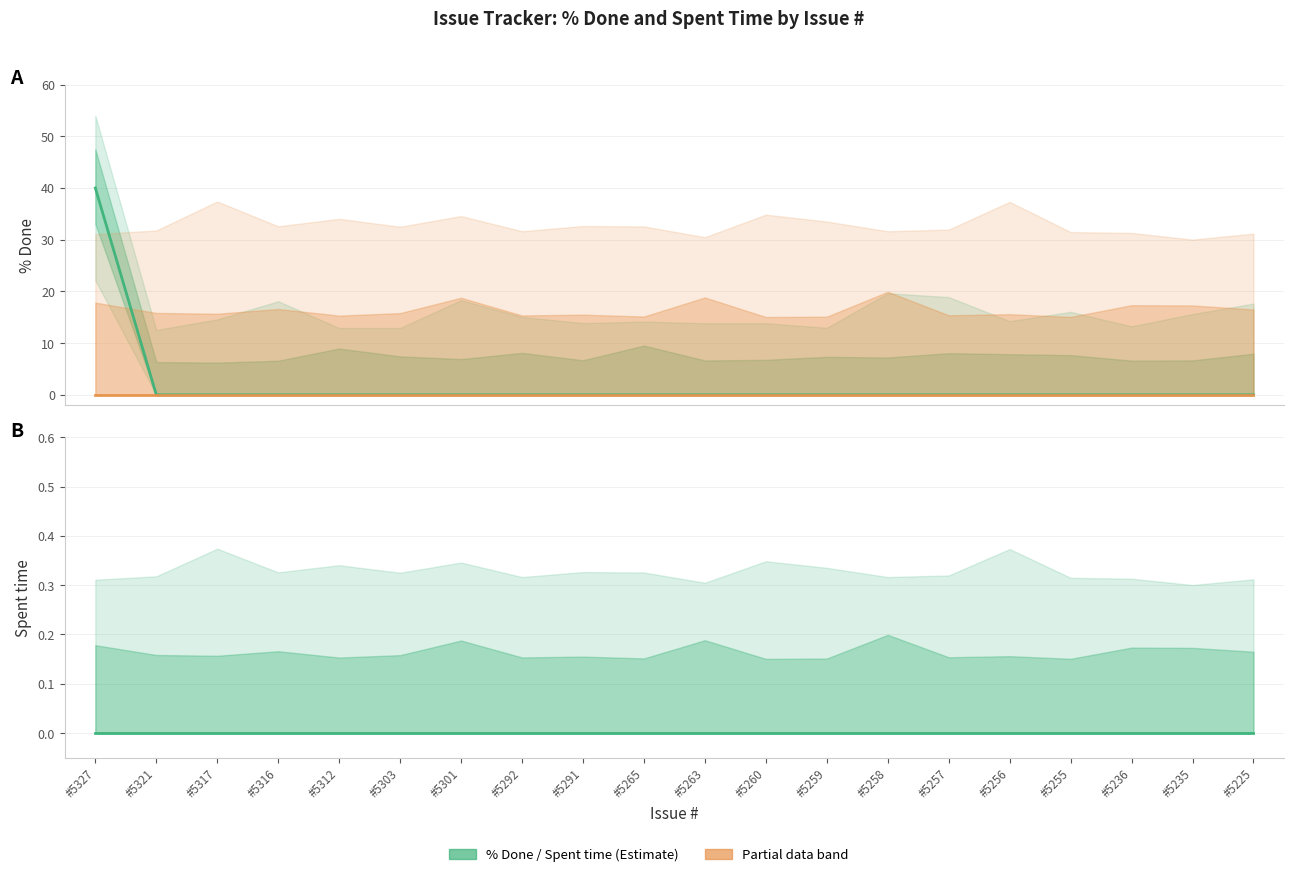

At which label is % Done closest to 20?

#5327